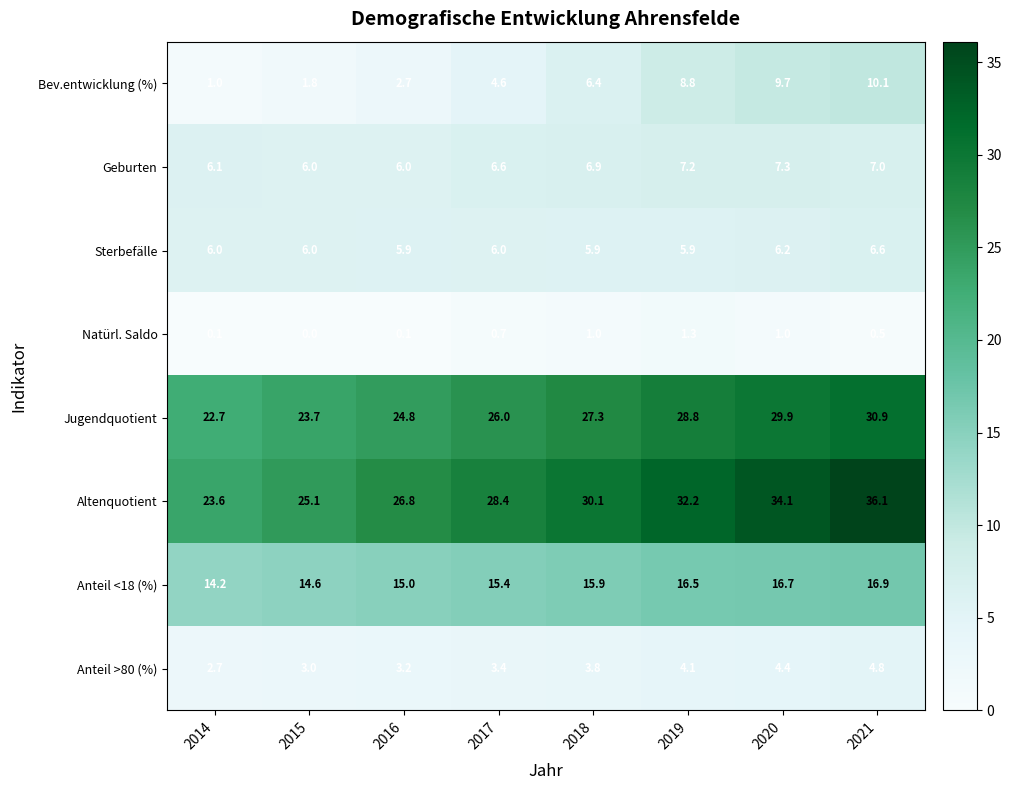

At how many categories does at least one series exceed 35?

1